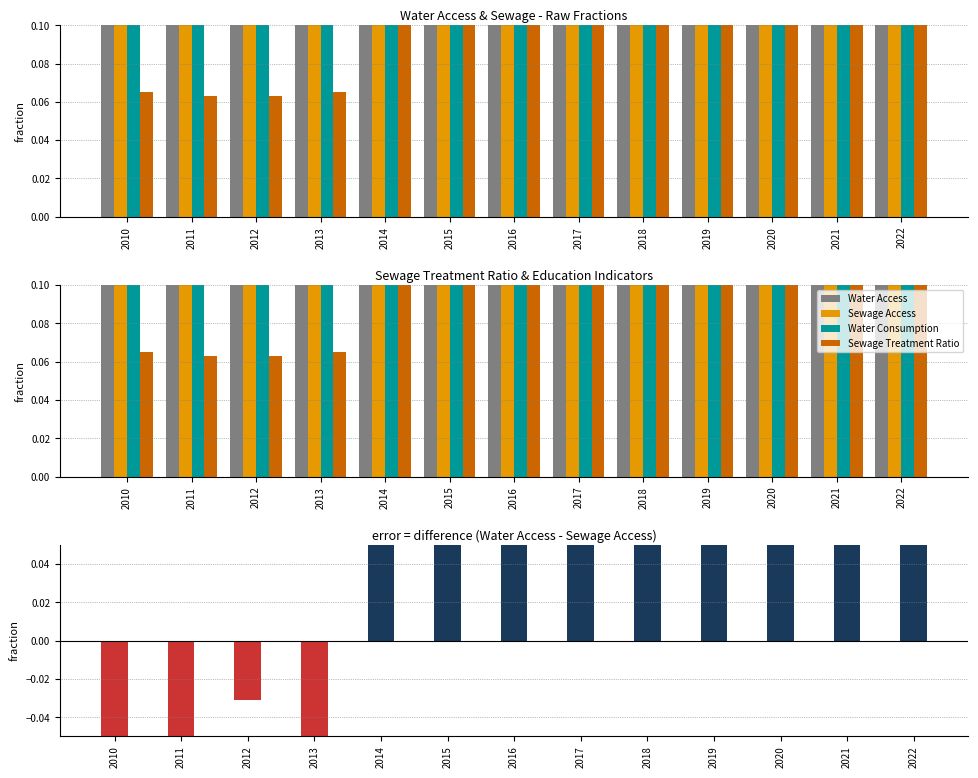

What is the spread (max minus min) of values at 2017?

10.1